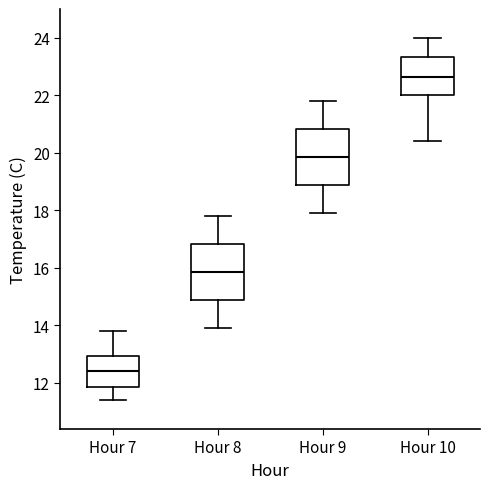

Reading left to right, transcribe this box plot: for each box, give where its median line is, the range the box spans, and where its two whiskers end, as read against the y-axis. The values are not printed on the chart, so give them approximately, as read against the axis.

Hour 7: median 12.4, box 11.8 to 13.0, whiskers 11.4 to 13.8
Hour 8: median 15.8, box 14.8 to 16.8, whiskers 14.0 to 17.8
Hour 9: median 19.8, box 18.8 to 20.8, whiskers 18.0 to 21.8
Hour 10: median 22.6, box 22.0 to 23.4, whiskers 20.4 to 24.0